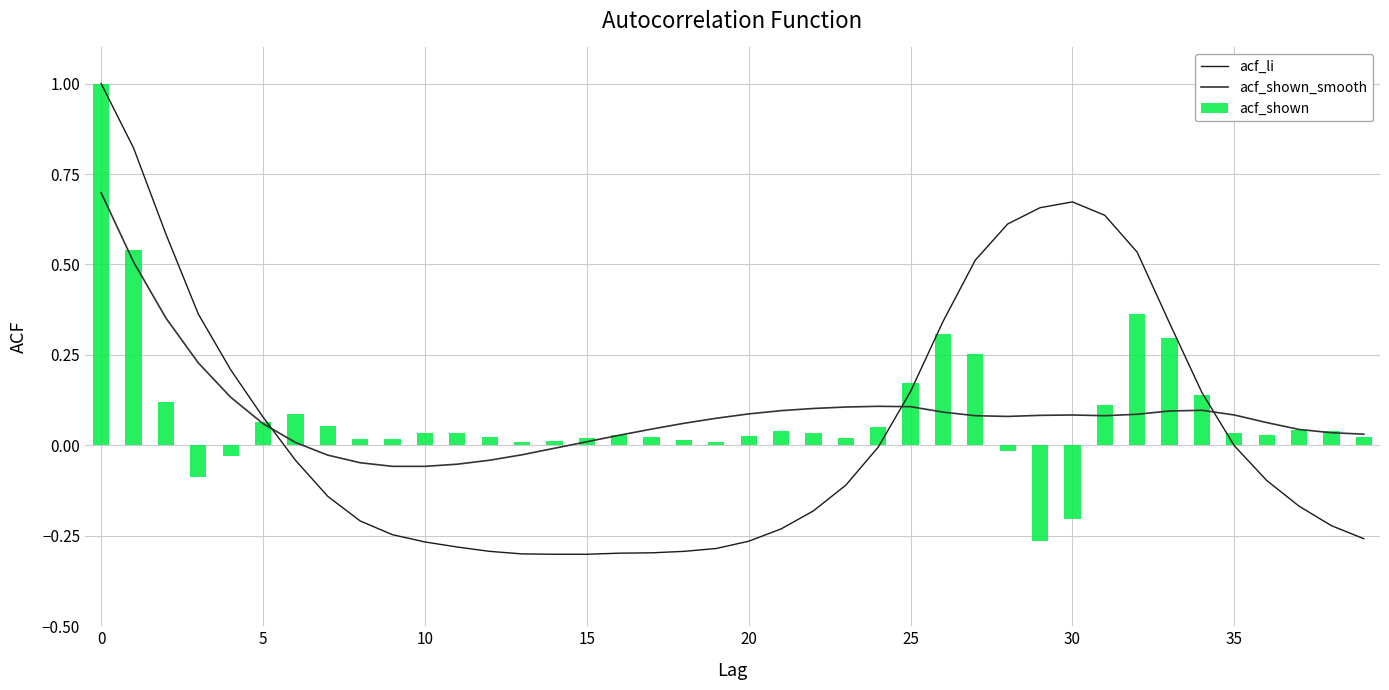

At how many categories does at least one series exceed 0?

40